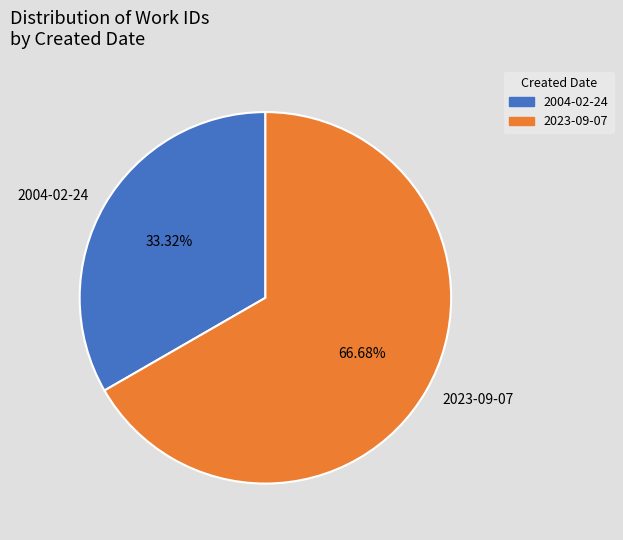

The 2023-09-07 slice represents 77% of the pie. True or false?

False